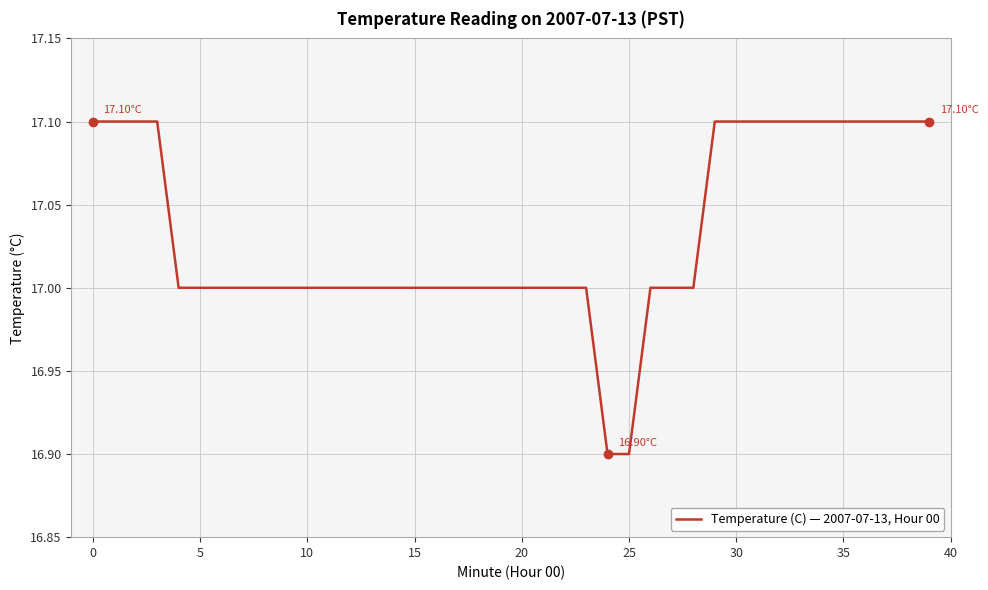

Reading left to right, what are all the values shown in this chart?

17.1	17.1	17.1	17.1	17.0	17.0	17.0	17.0	17.0	17.0	17.0	17.0	17.0	17.0	17.0	17.0	17.0	17.0	17.0	17.0	17.0	17.0	17.0	17.0	16.9	16.9	17.0	17.0	17.0	17.1	17.1	17.1	17.1	17.1	17.1	17.1	17.1	17.1	17.1	17.1